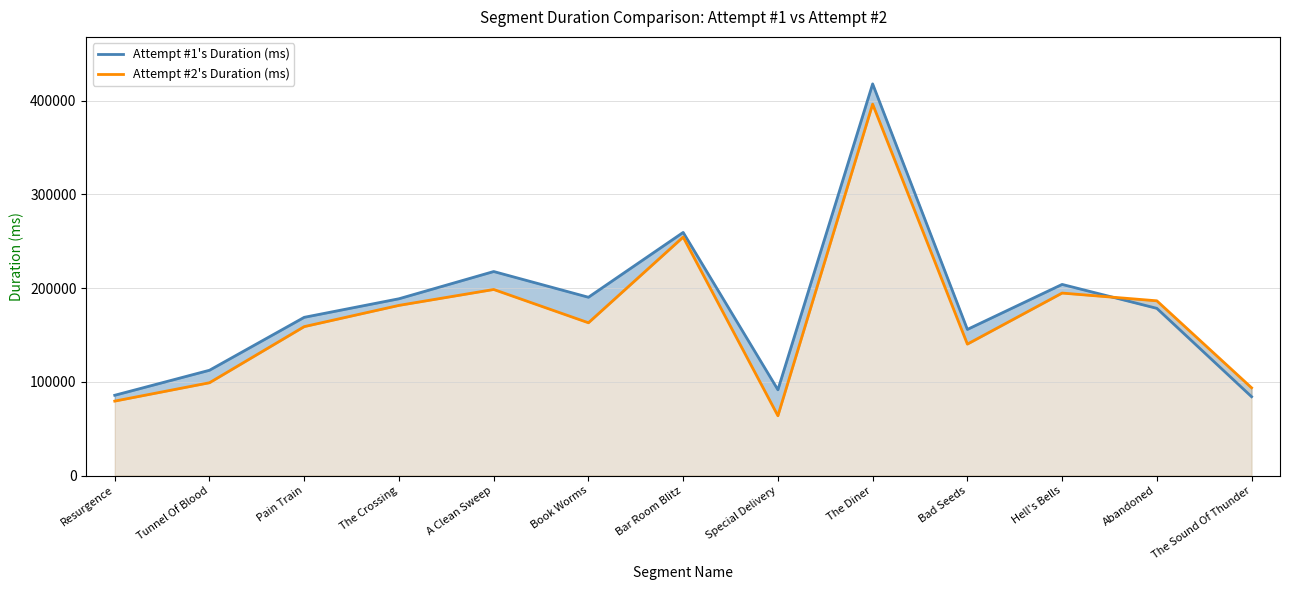

Where is Attempt #1's Duration (ms) nearest to the value 251114?

Bar Room Blitz